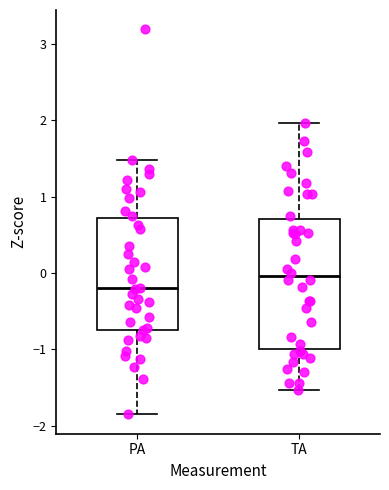

Which box's median line is the lowest?

PA